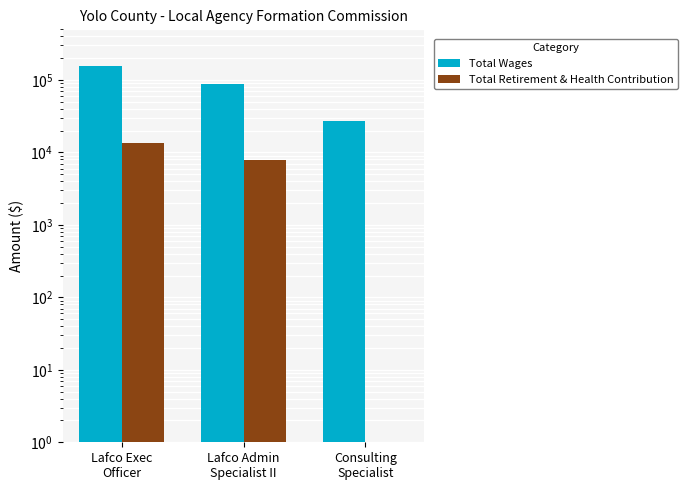

List the series in order of their peak value, highest first.

Total Wages, Total Retirement & Health Contribution